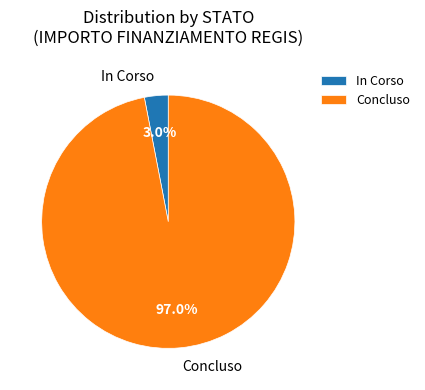

Which slice is the largest?

Concluso